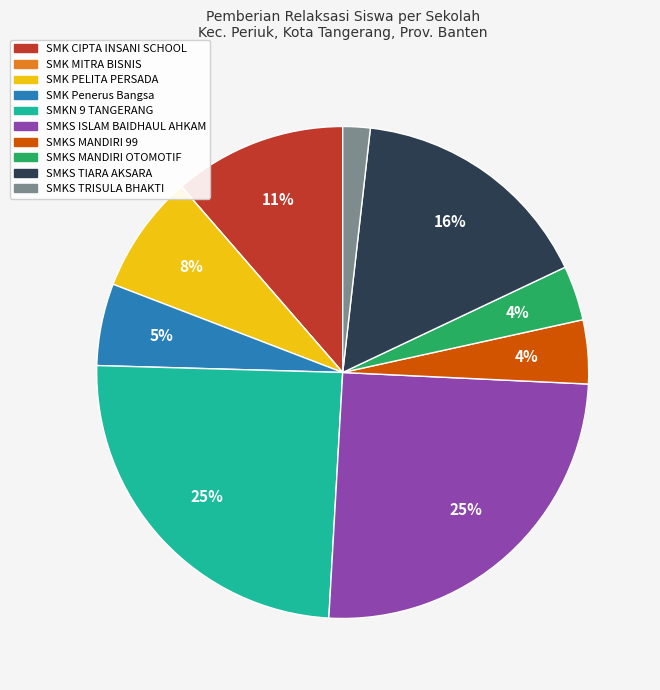

Is there a majority slice in this chart?

No